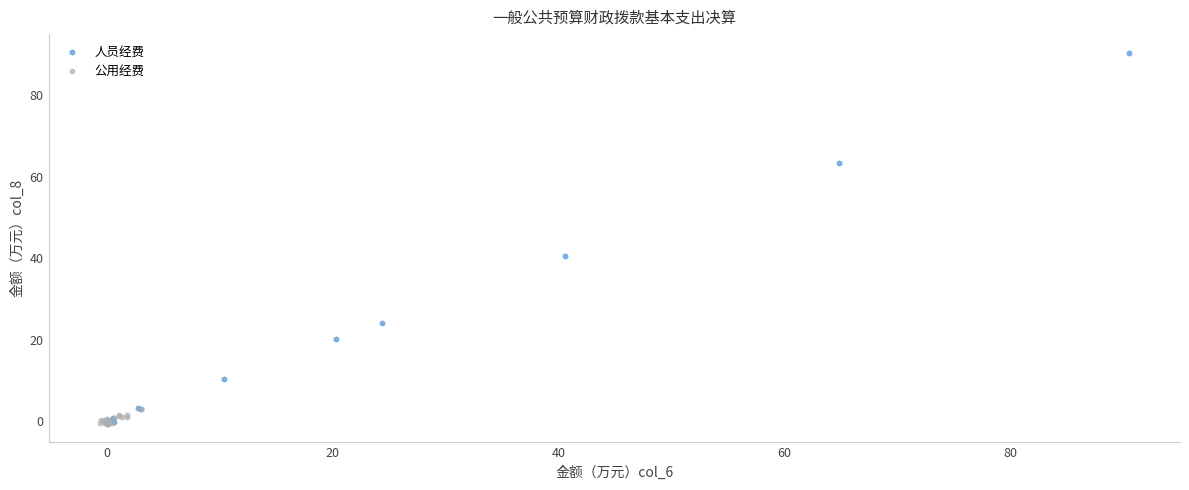

Which series reaches the maximum Y coordinate?

人员经费